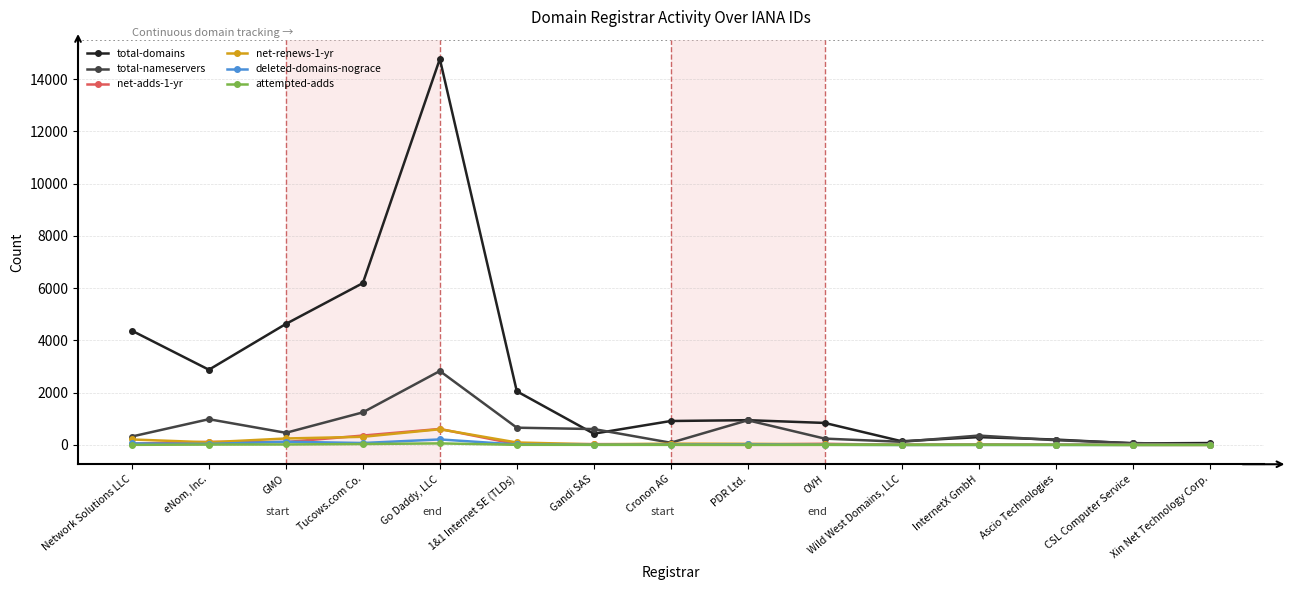

Which series changed the most between GMO and Wild West Domains, LLC?

total-domains